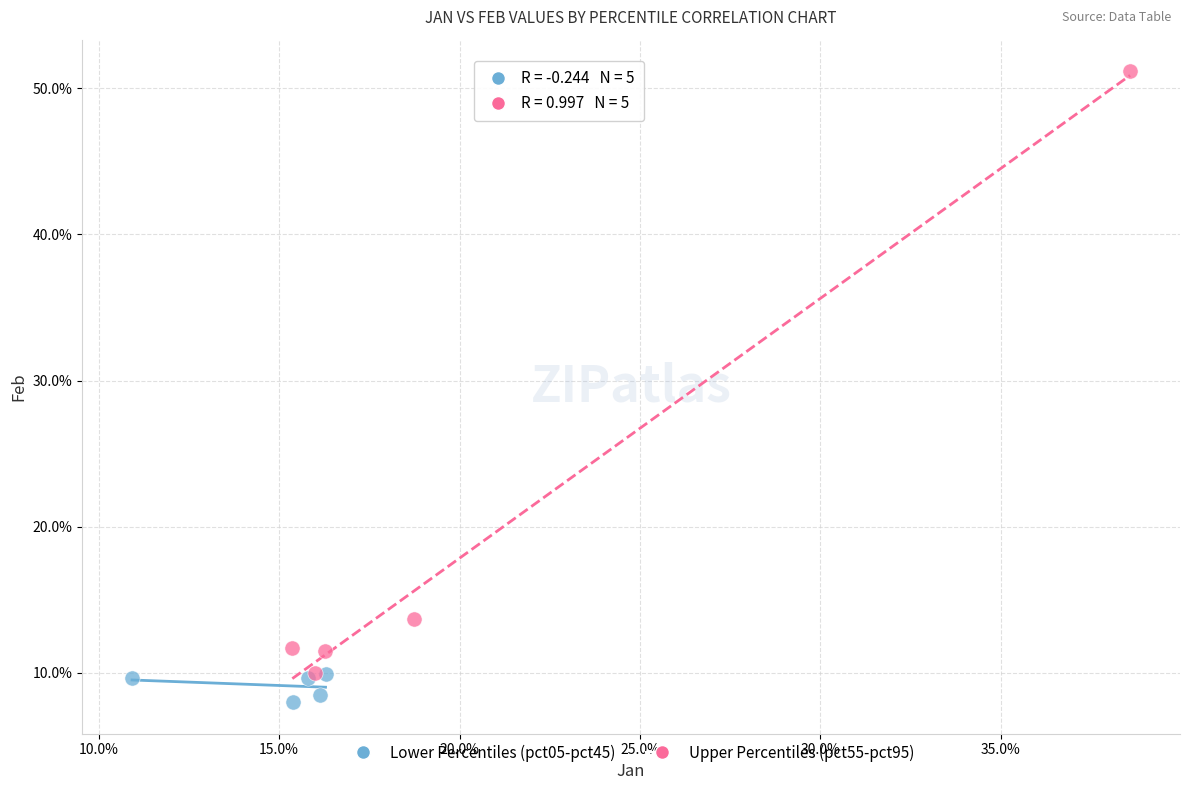

Which series reaches the maximum Y coordinate?

Upper Percentiles (pct55-pct95)